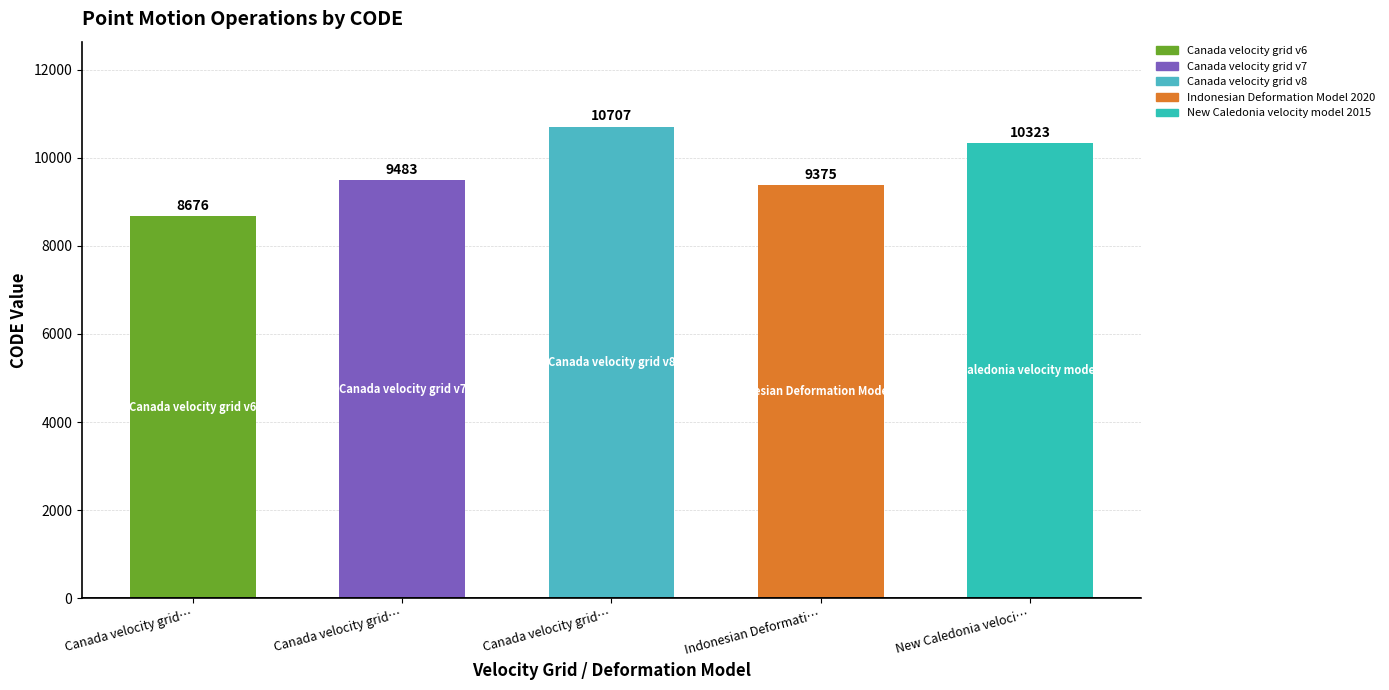

How many series are shown in this chart?

1